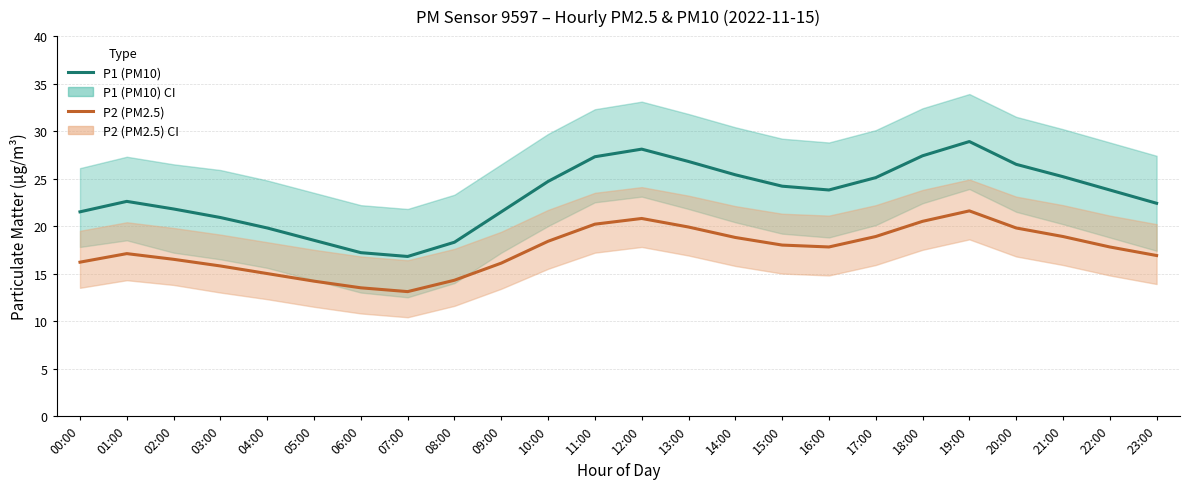

True or false: P2 (PM2.5) and P1 (PM10) cross at least once.

False